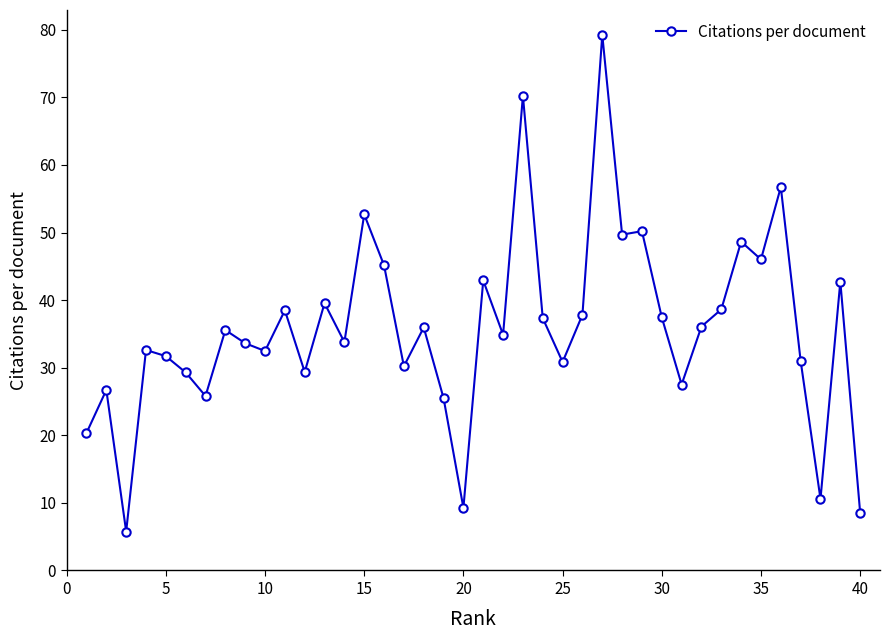

How many lines are shown in the chart?

1